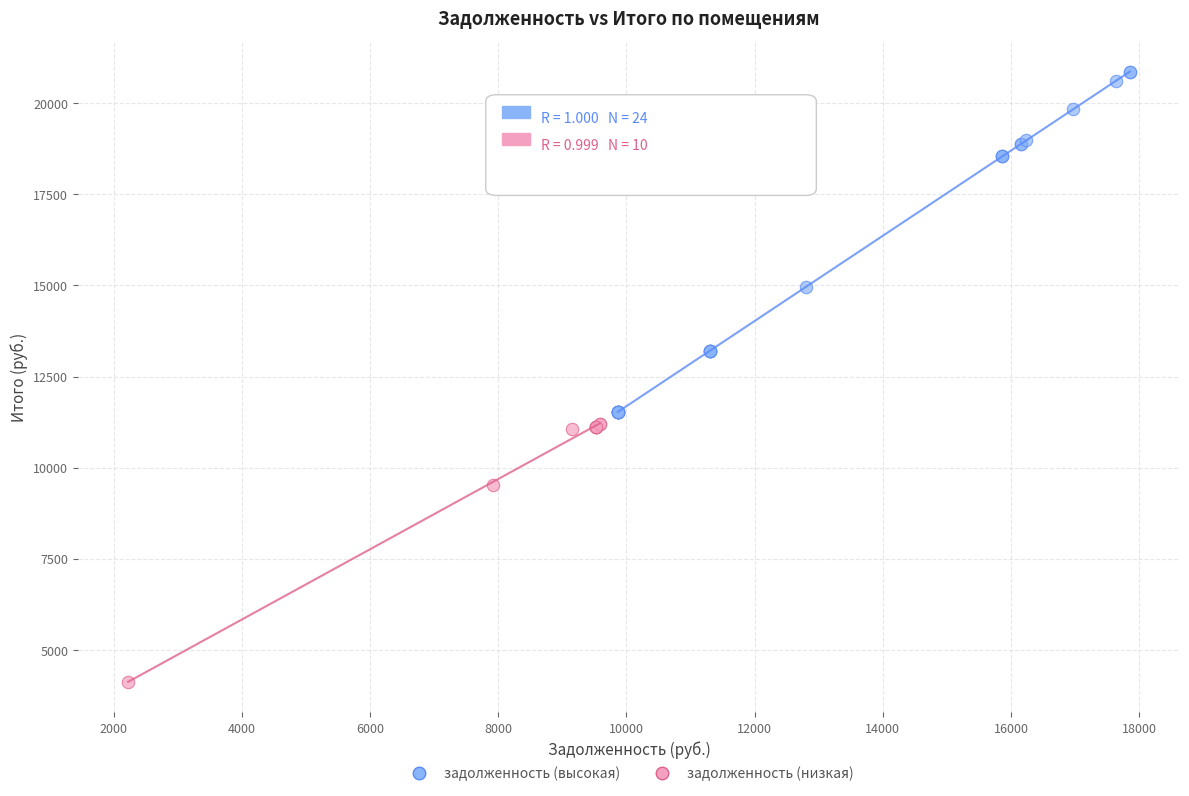

Which series has the largest Y range (max minus min)?

задолженность (высокая)